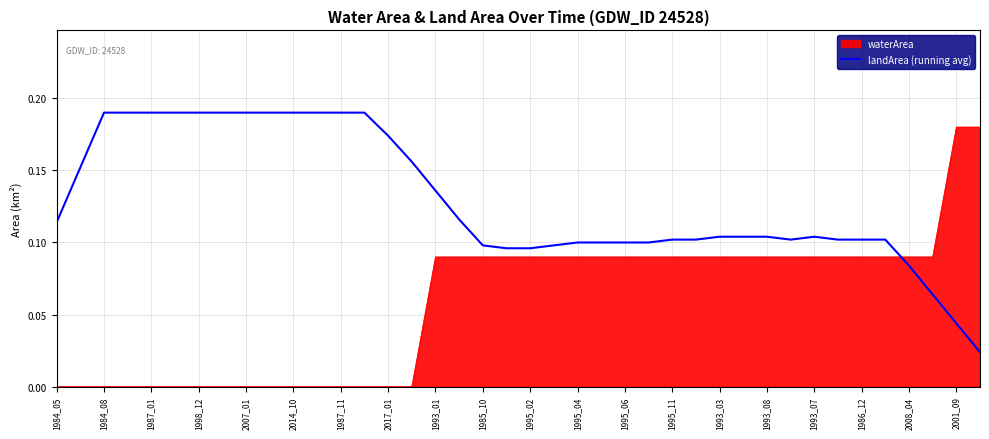

Rank the series by their average value, from highest to lowest.

landArea (running avg), waterArea